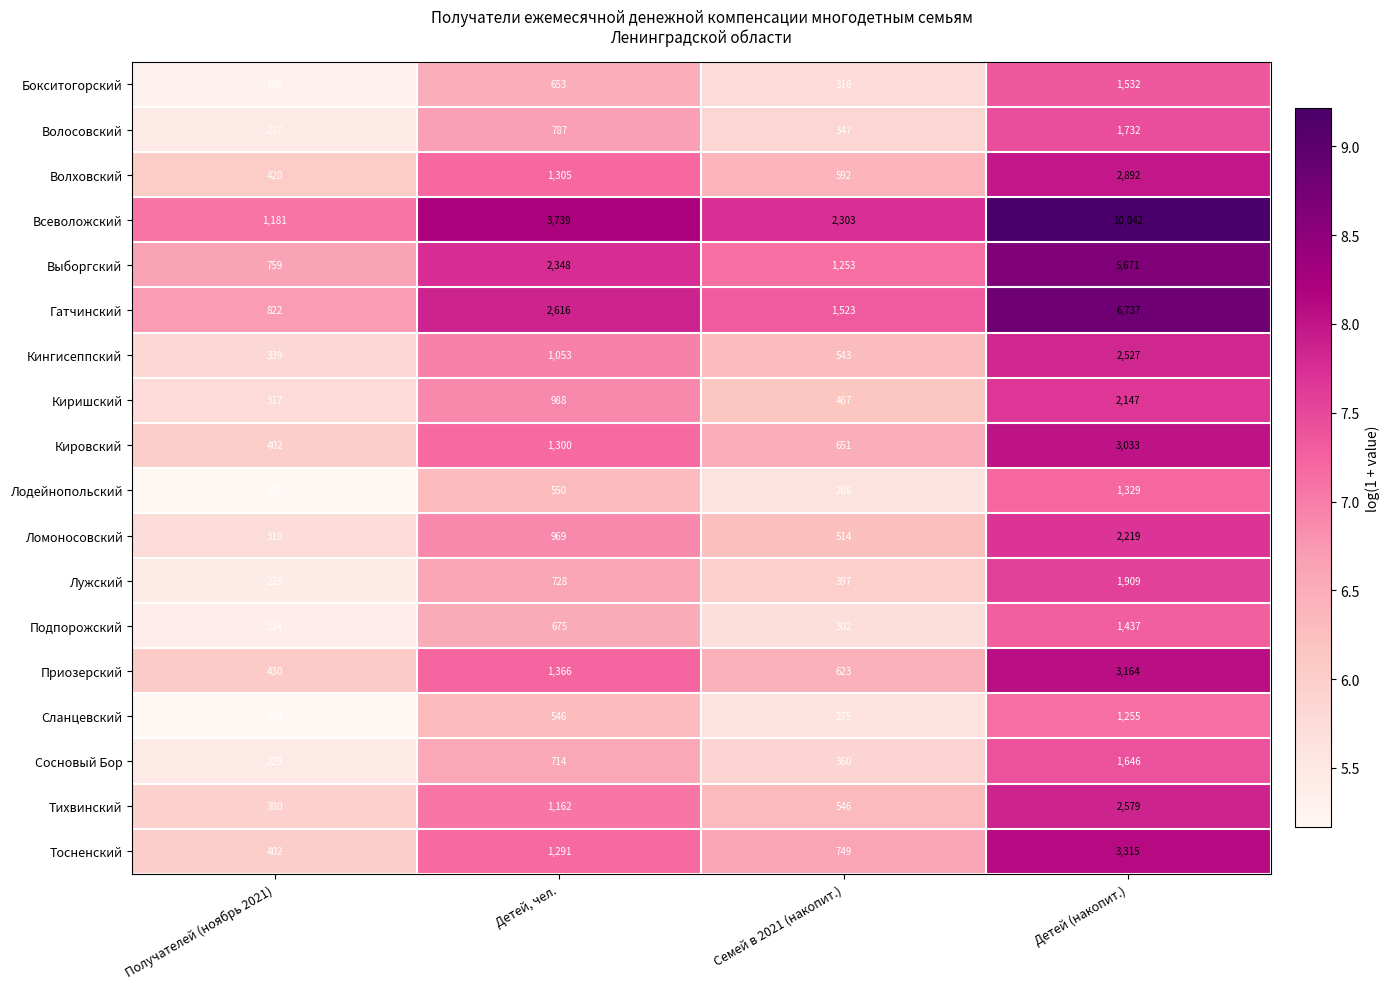

What is the approximate value of Сланцевский at Семей в 2021 (накопит.), to the nearest 100?

300